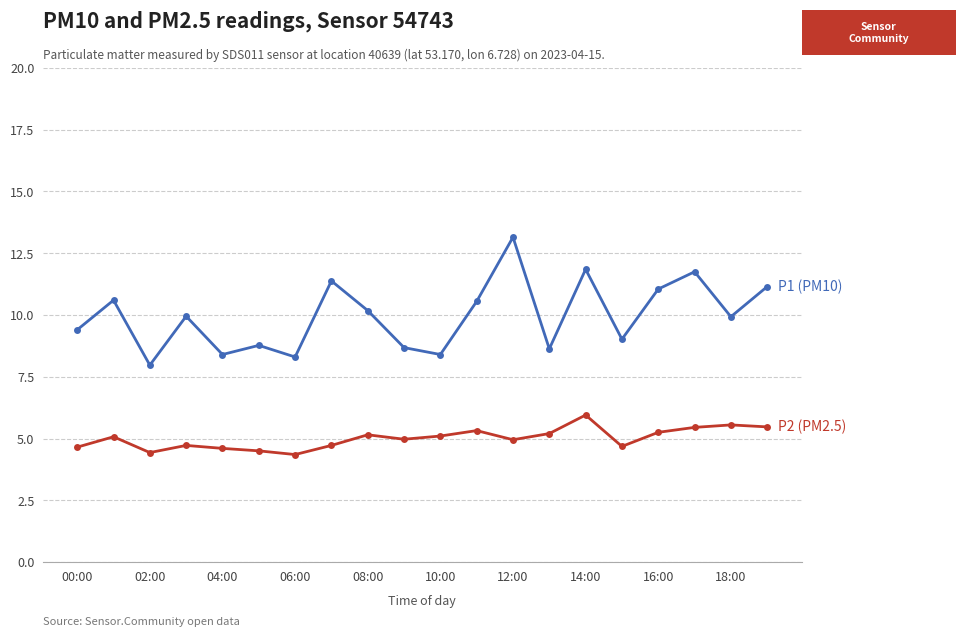

What is the maximum value shown in the chart?

13.2